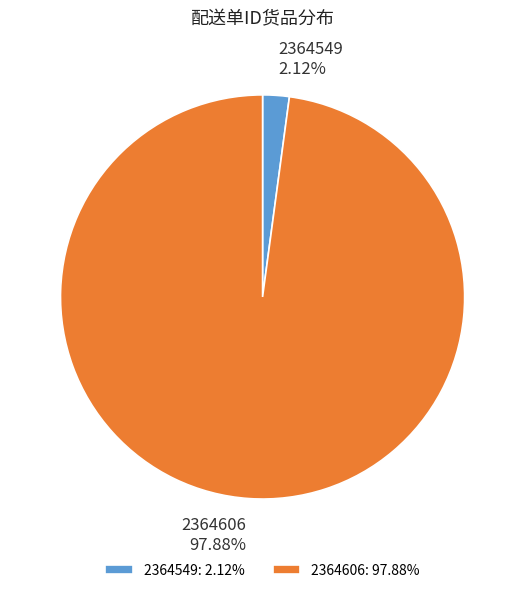

Combined, do 2364606 and 2364549 account for over 50%?

Yes